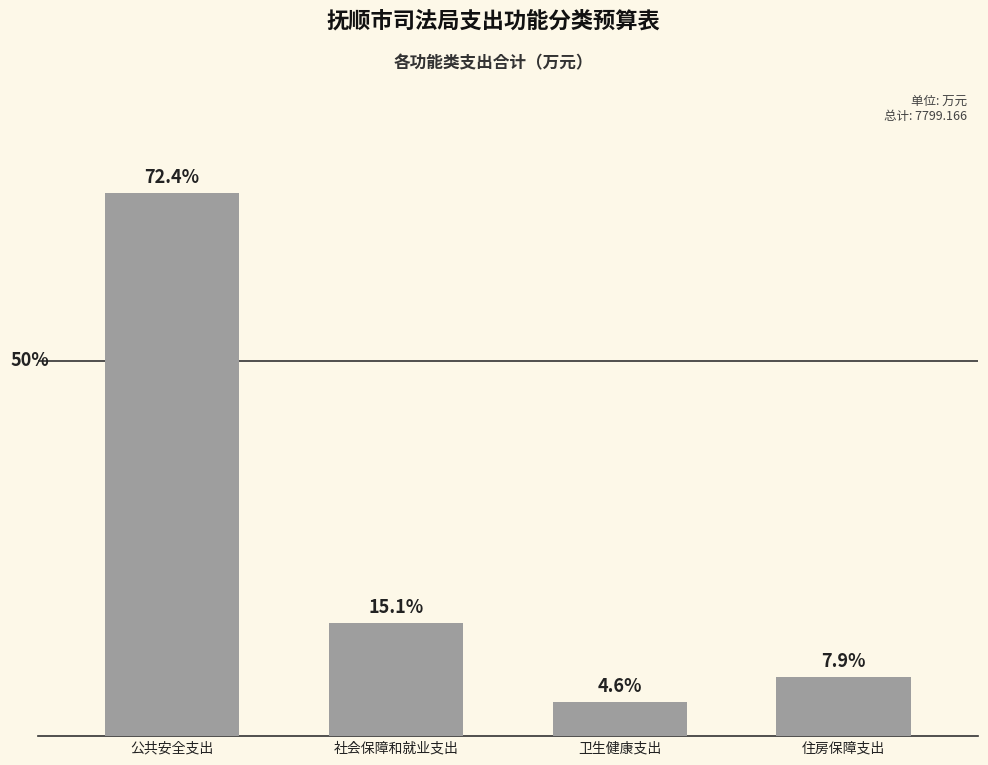

Rank the categories by value from lowest to highest.

卫生健康支出, 住房保障支出, 社会保障和就业支出, 公共安全支出